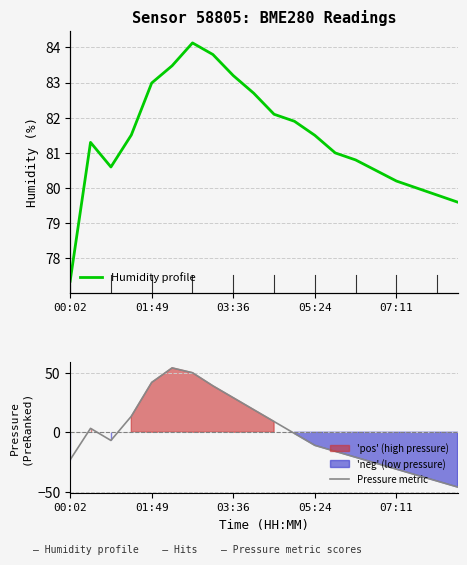

The value of Pressure metric at 01:49 is 41.9. True or false?

True